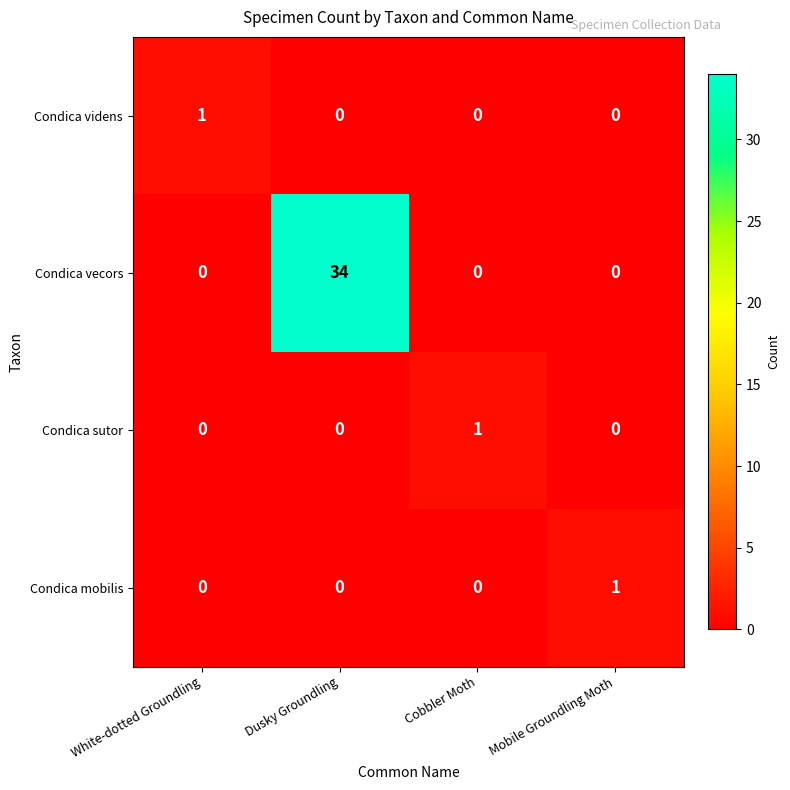

Reading right to left, transcribe all the data shown in this chart.

Condica videns: Mobile Groundling Moth=0	Cobbler Moth=0	Dusky Groundling=0	White-dotted Groundling=1
Condica vecors: Mobile Groundling Moth=0	Cobbler Moth=0	Dusky Groundling=34	White-dotted Groundling=0
Condica sutor: Mobile Groundling Moth=0	Cobbler Moth=1	Dusky Groundling=0	White-dotted Groundling=0
Condica mobilis: Mobile Groundling Moth=1	Cobbler Moth=0	Dusky Groundling=0	White-dotted Groundling=0